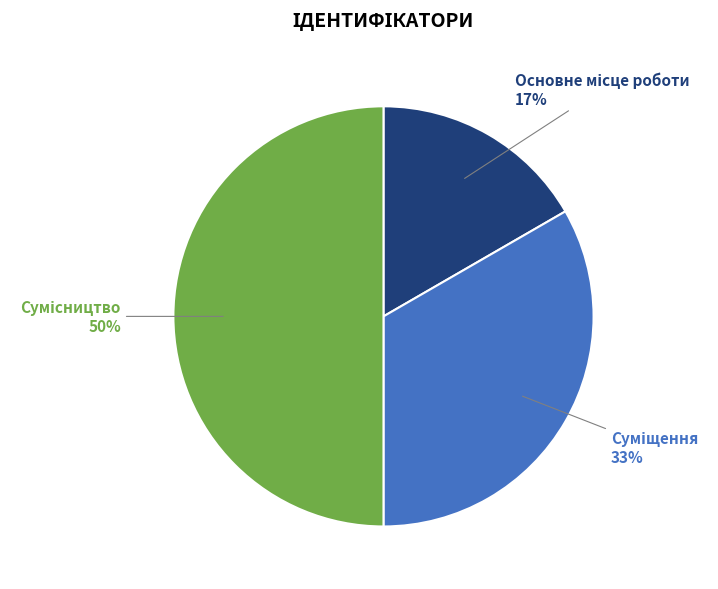

To the nearest percent, what is the average slice percentage?

33%